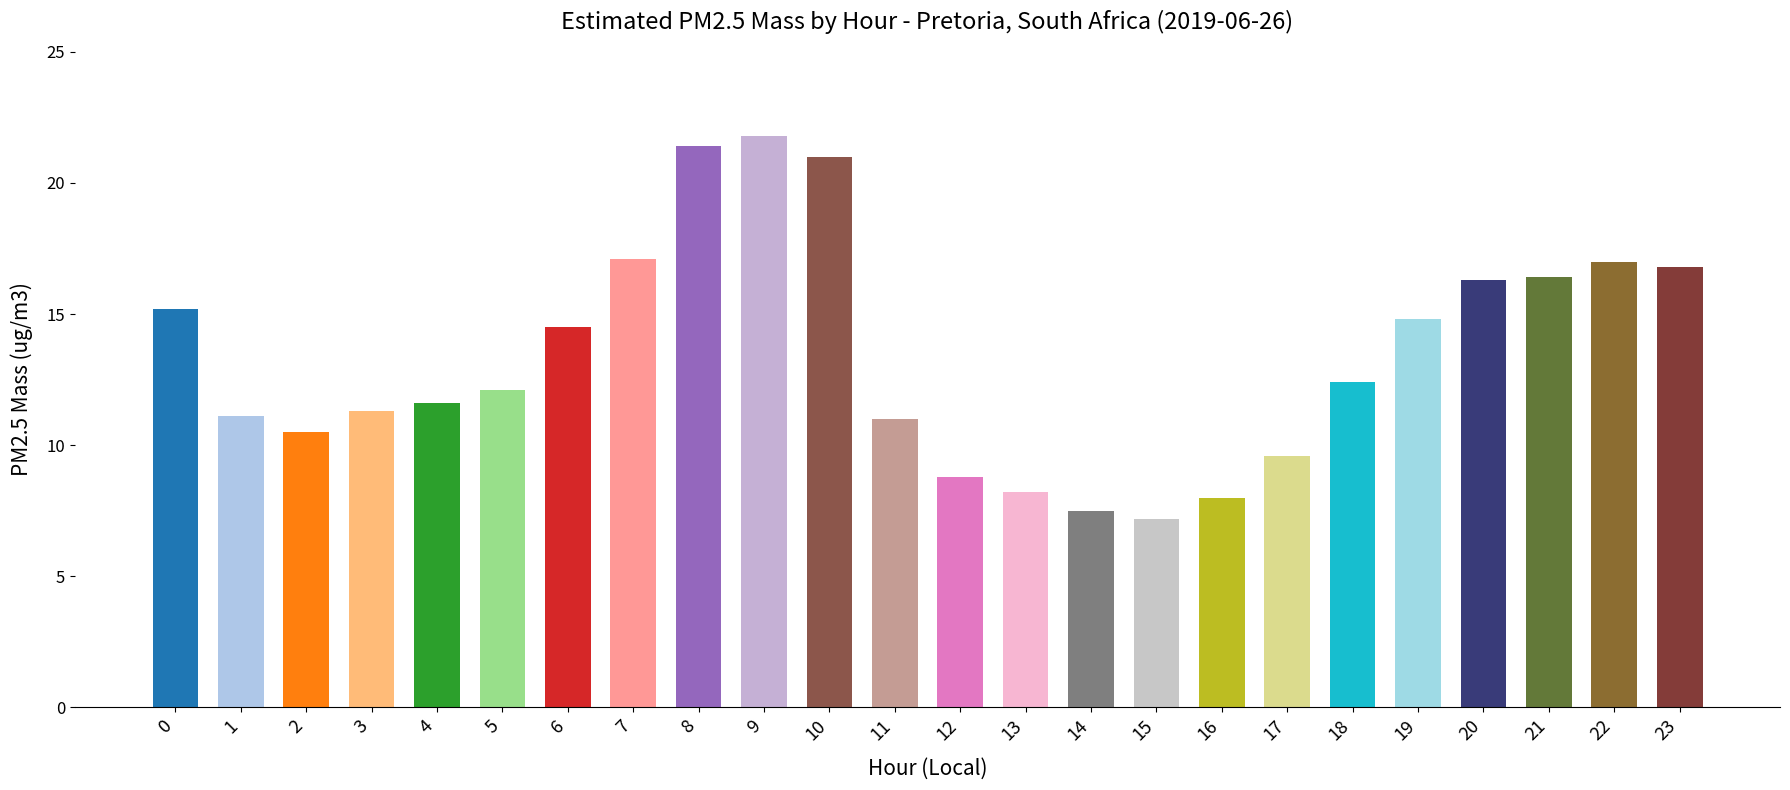

Which has a higher value, 2 or 7?

7